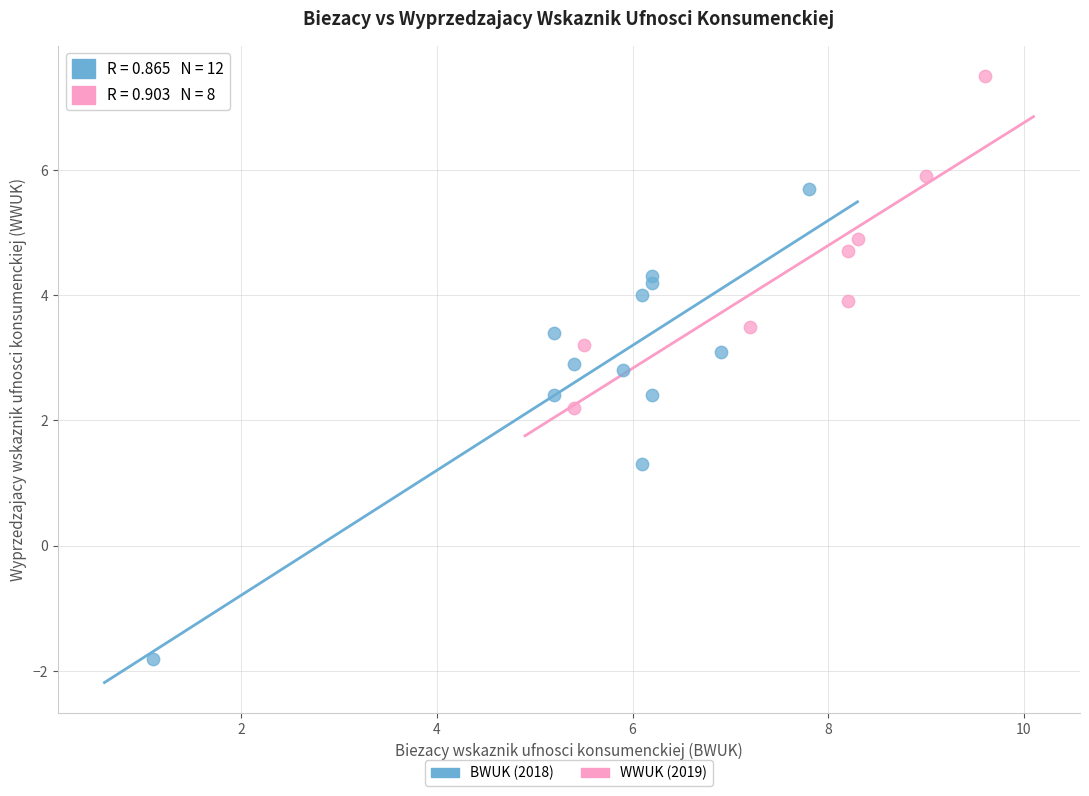

Which series reaches the maximum Y coordinate?

WWUK (2019)